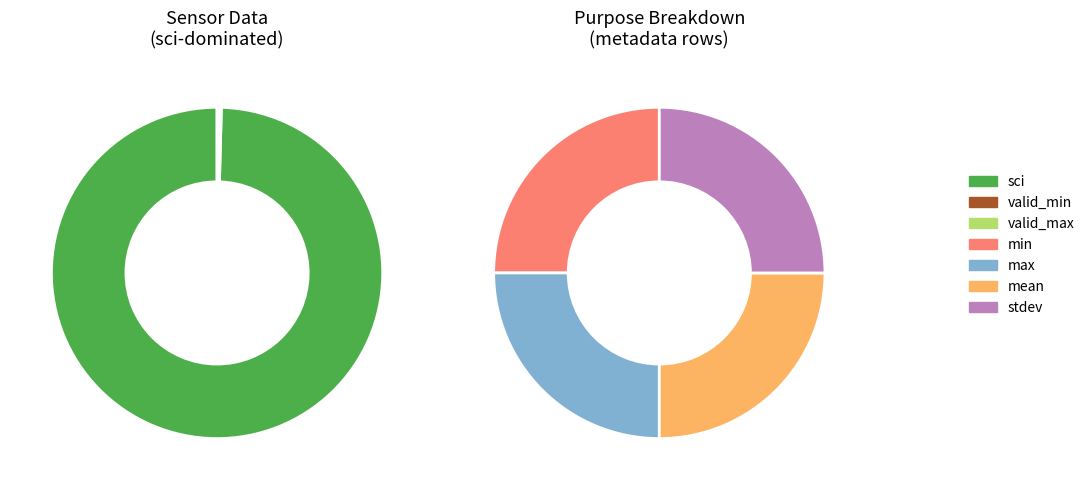

Which category has the smallest portion of the pie?

valid_min